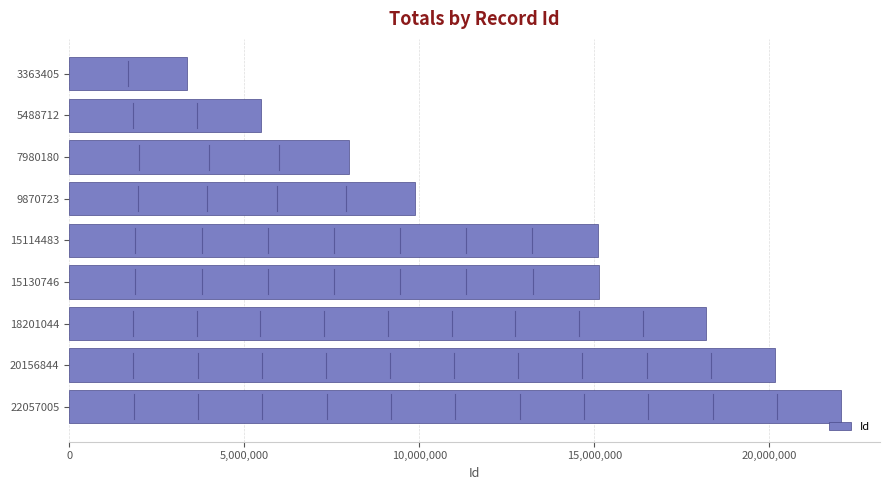

How many distinct data groups are displayed?

1